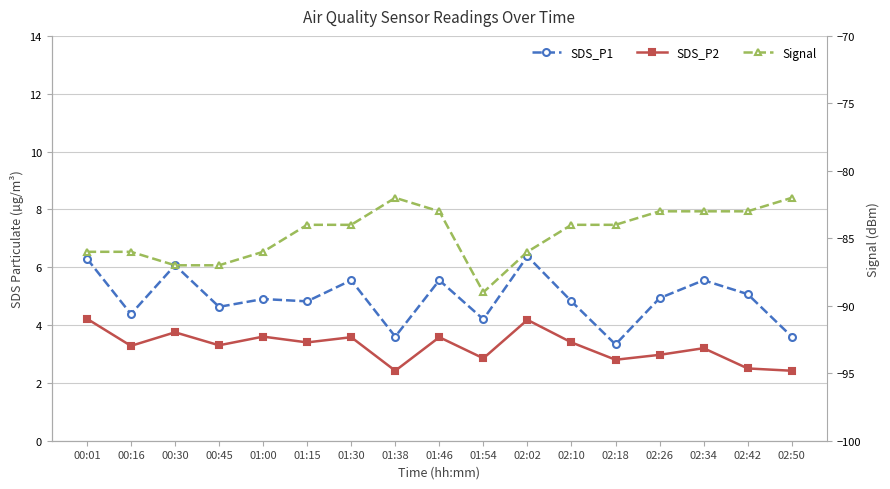

Read the SDS_P1 value at 01:30.

5.5